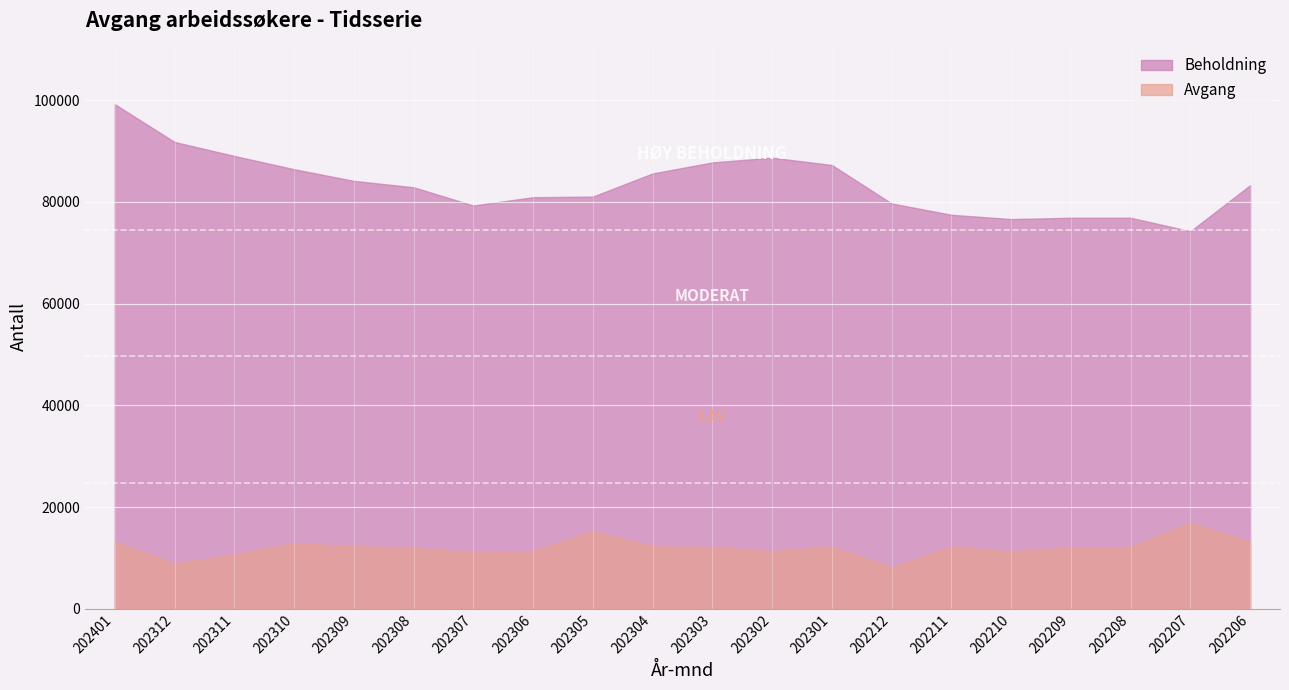

At which category does Beholdning reach its first local peak?

202302